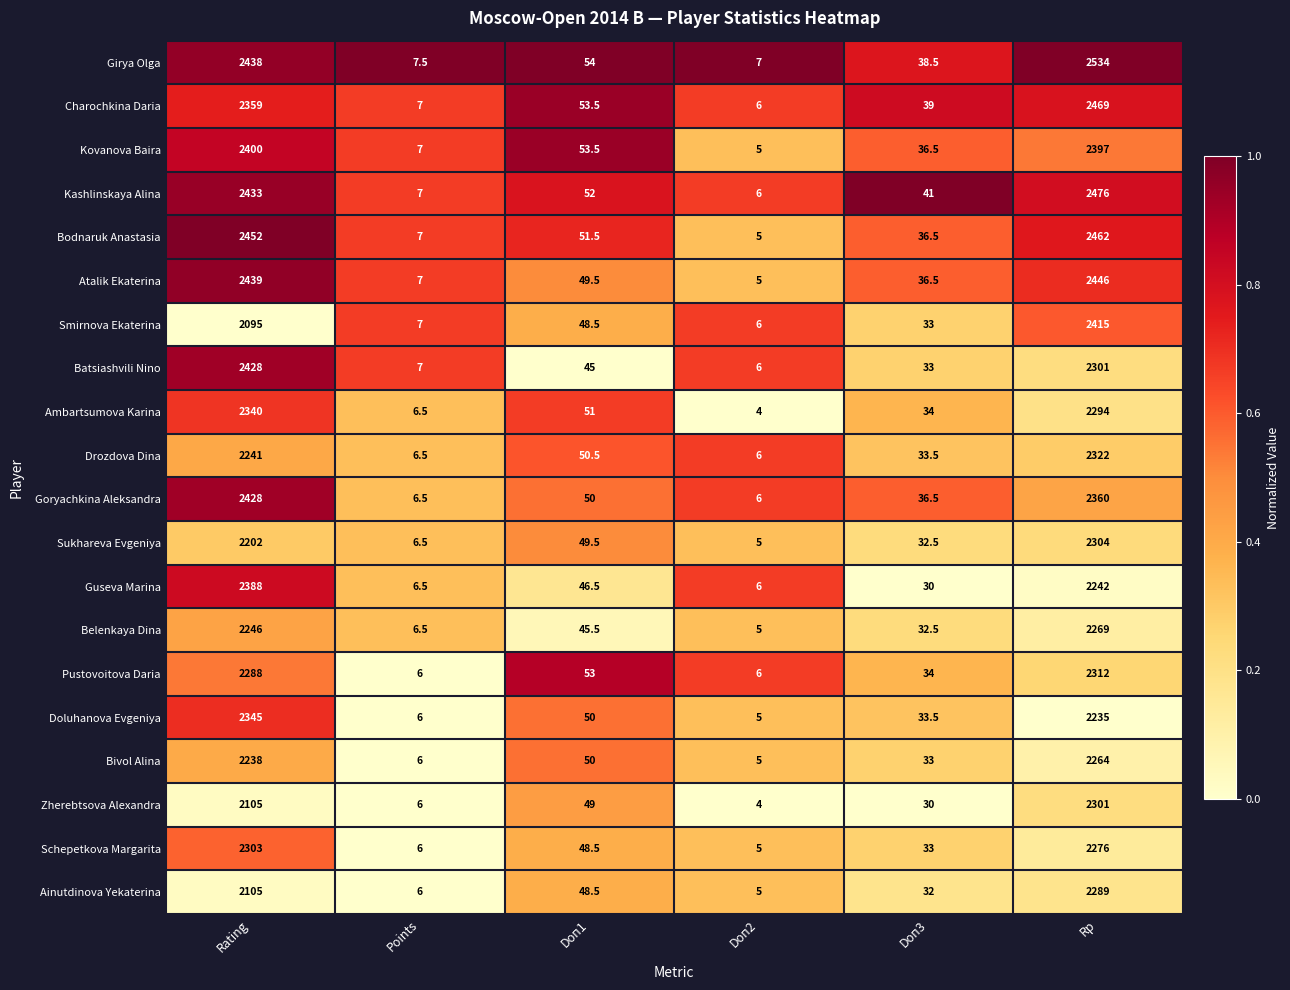

Which category has the lowest value across all series?

Doп2